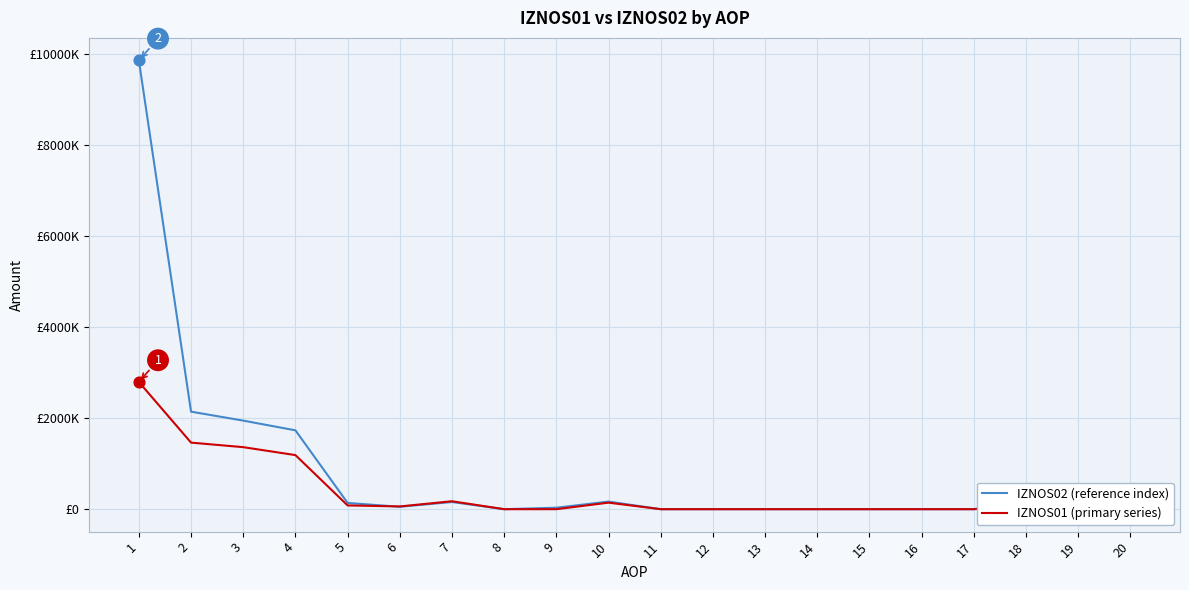

What are all the series names shown in the legend?

IZNOS02 (reference index), IZNOS01 (primary series)